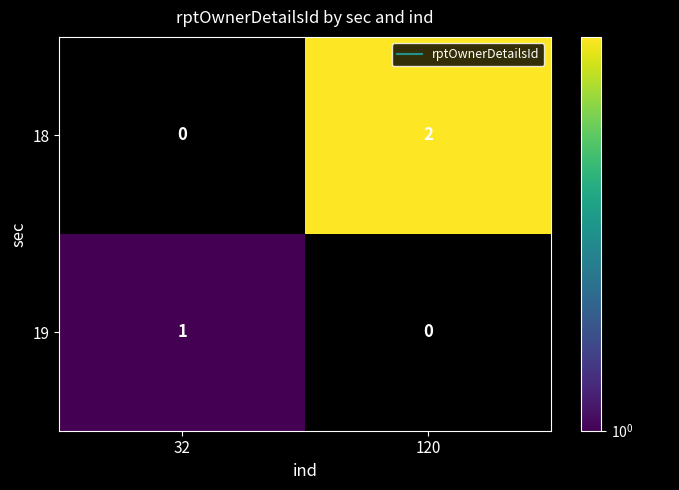

At which category does the chart reach its peak across all series?

120